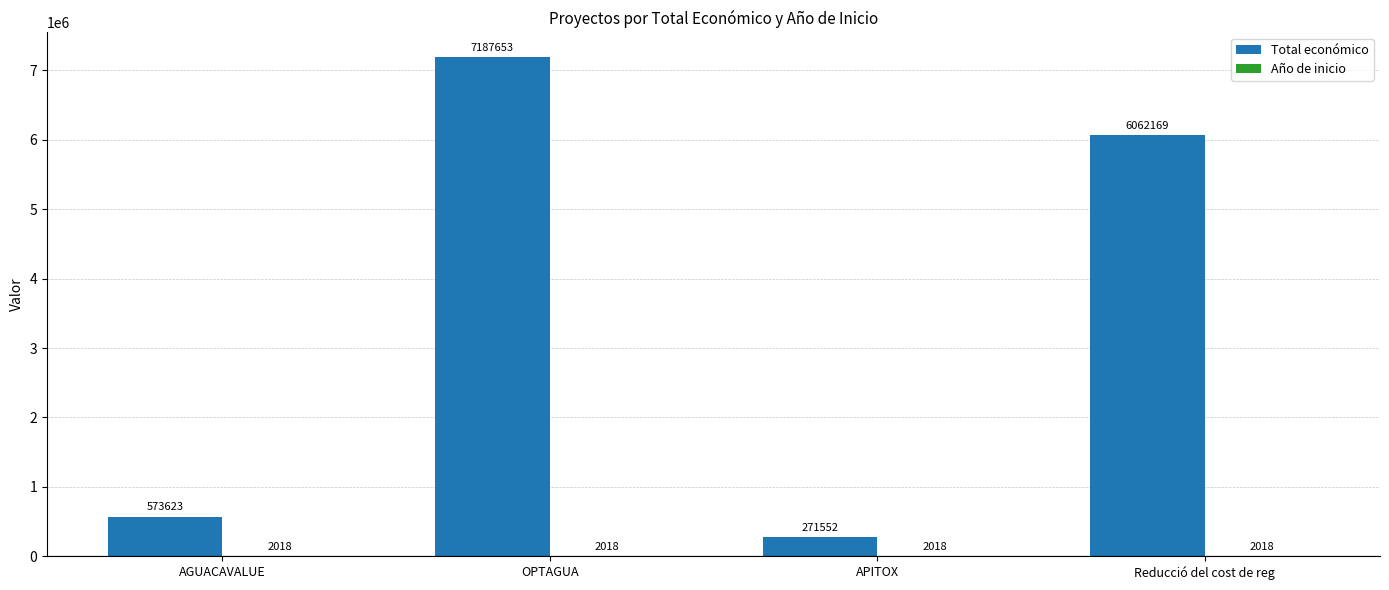

Which series changed the most between OPTAGUA and APITOX?

Total económico